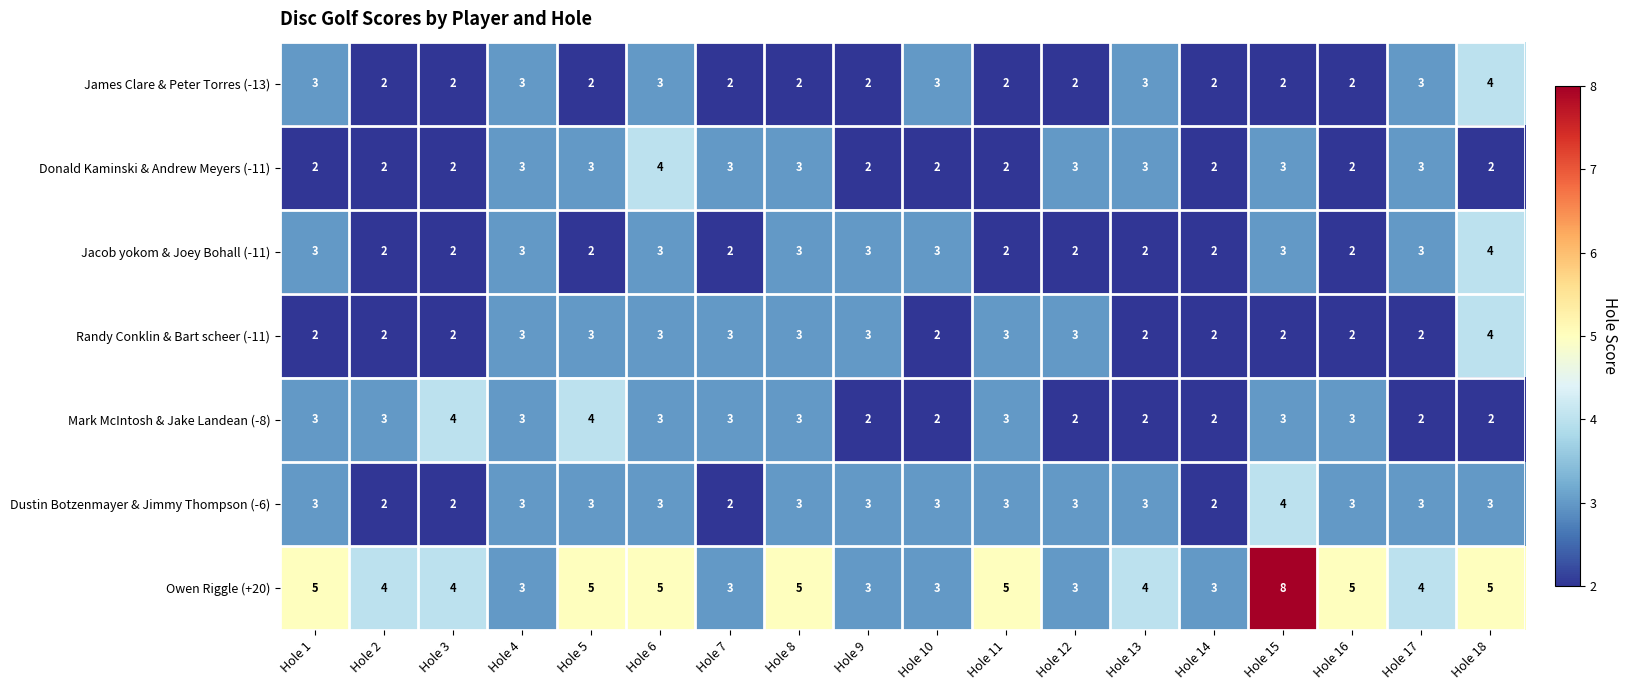

What is the difference between the highest and lowest values at Hole 11?

3